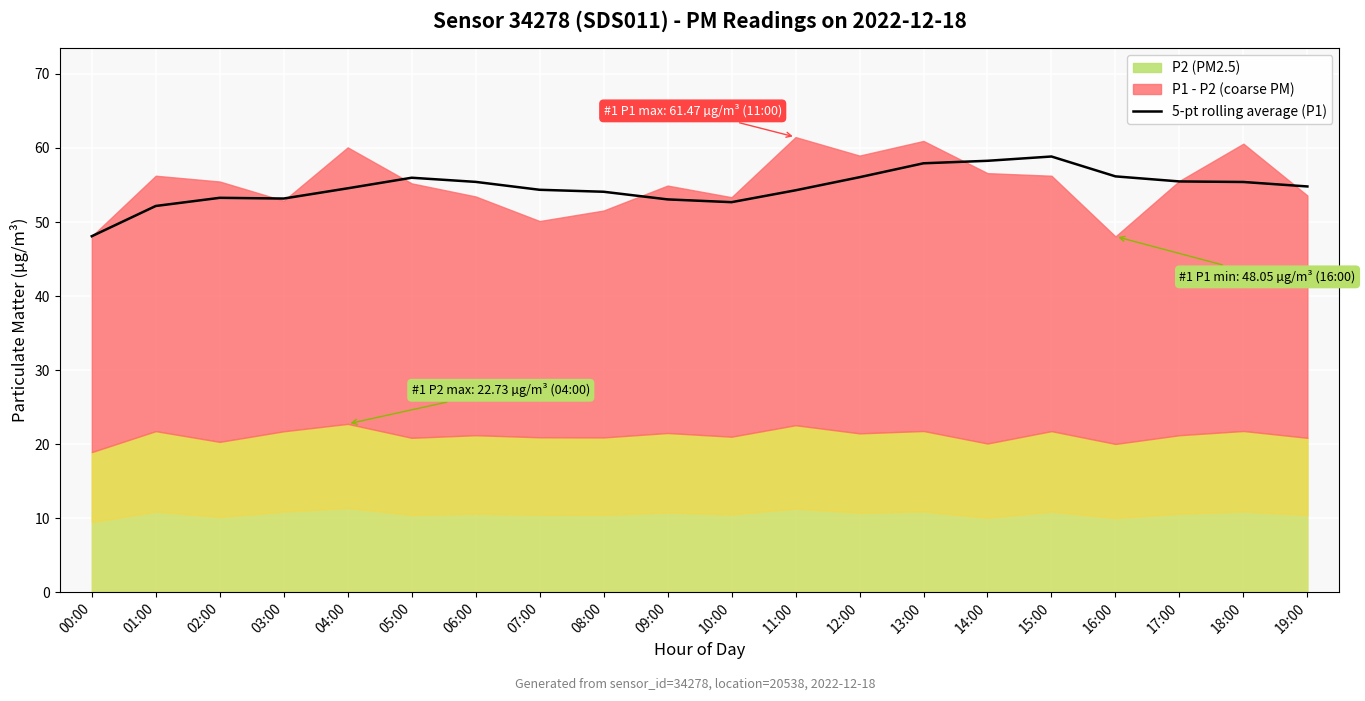

Reading right to left, what are all the values shown in this chart?

19:00=54.8	18:00=55.4	17:00=55.5	16:00=56.2	15:00=58.8	14:00=58.3	13:00=57.9	12:00=56.1	11:00=54.3	10:00=52.7	09:00=53.1	08:00=54.1	07:00=54.4	06:00=55.4	05:00=56.0	04:00=54.6	03:00=53.2	02:00=53.3	01:00=52.2	00:00=48.1